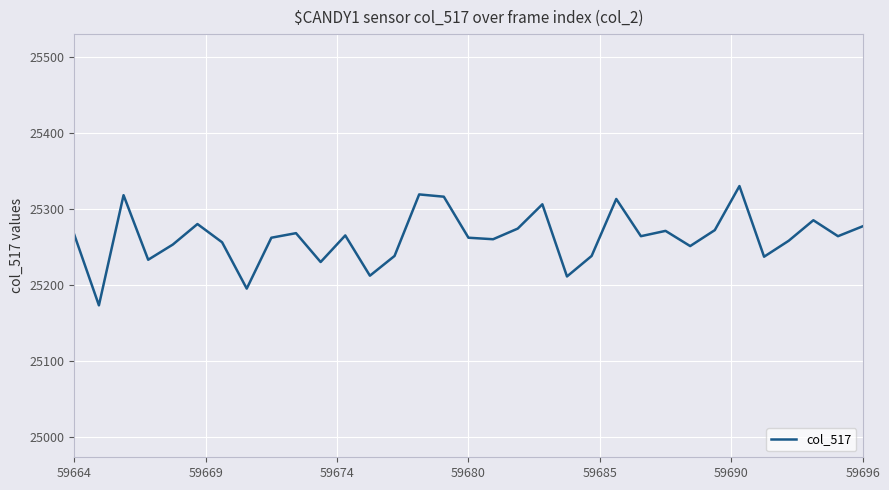

How many values are below 25264?

16